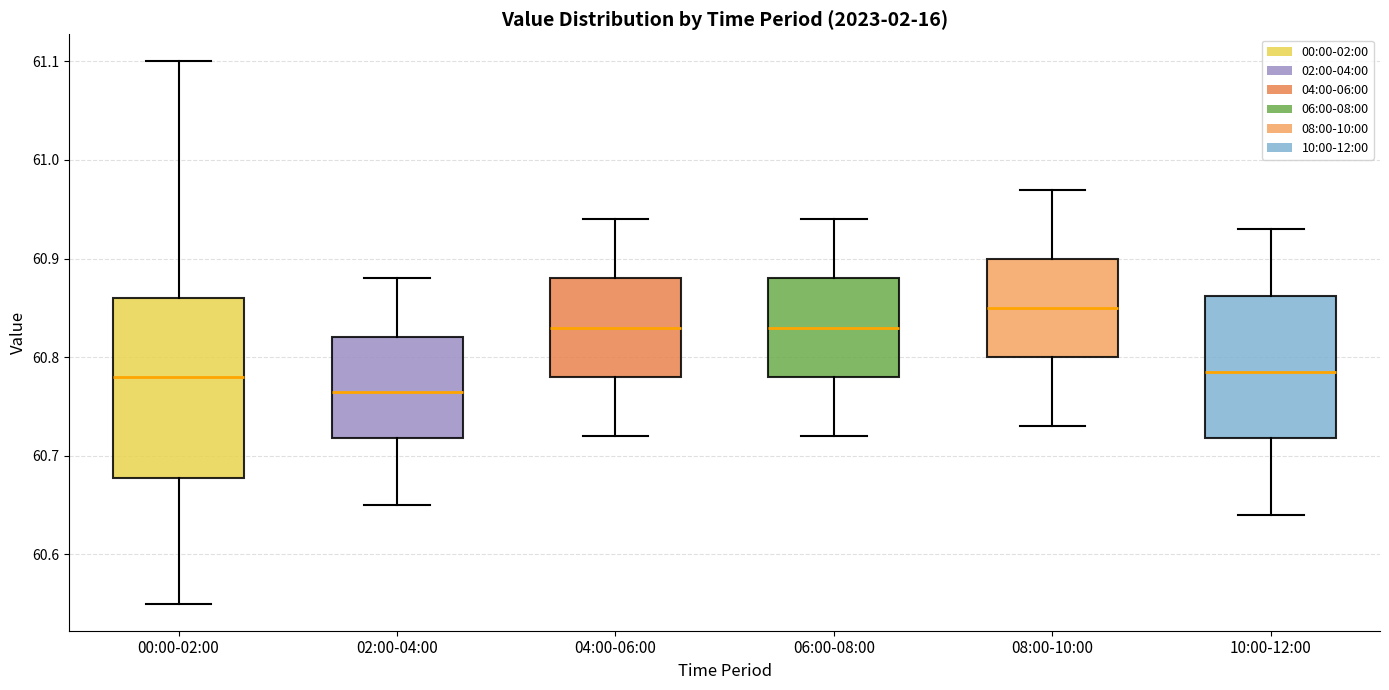

Which box is the tallest, from its lower edge to its upper edge?

00:00-02:00